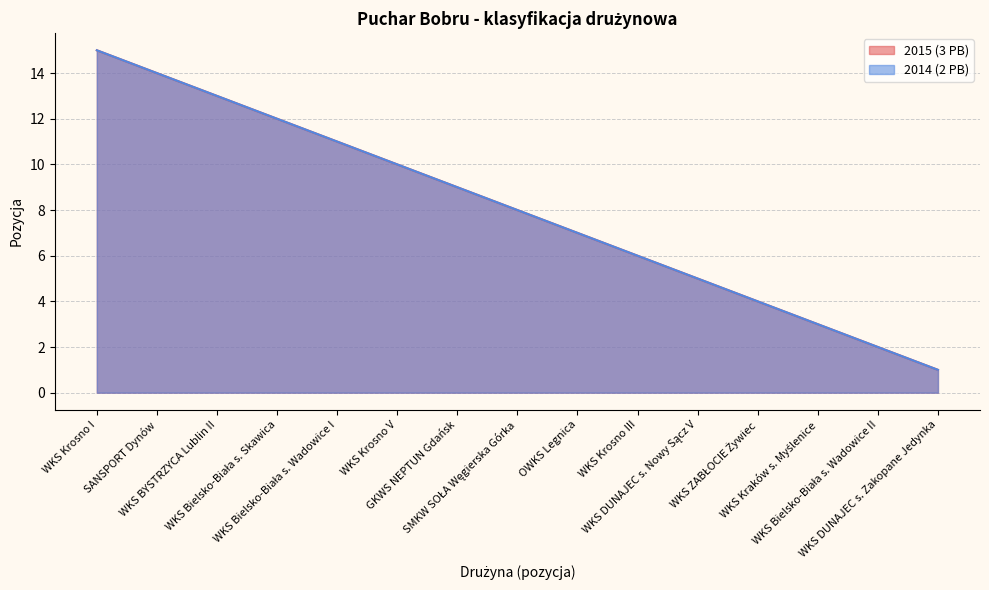

Rank the series by their maximum value, from lowest to highest.

2015 (3 PB), 2014 (2 PB)